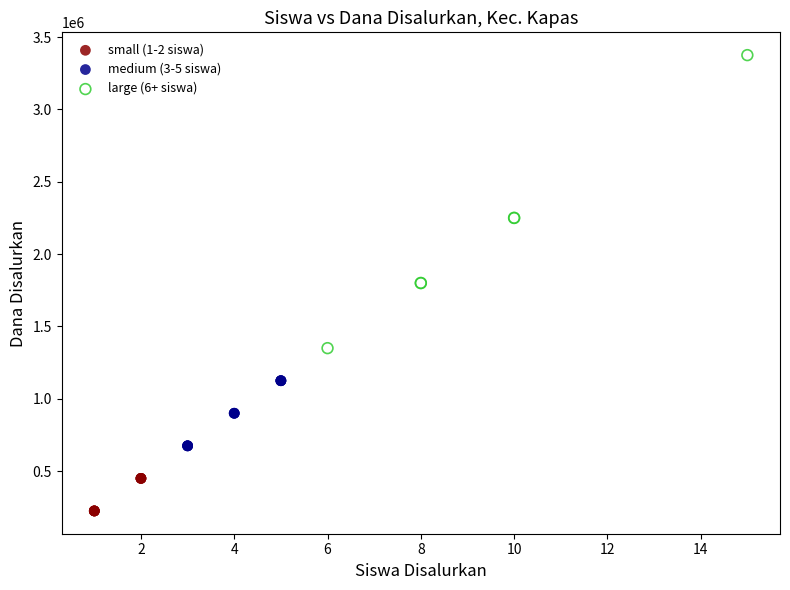

Which series reaches the minimum Y coordinate?

small (1-2 siswa)